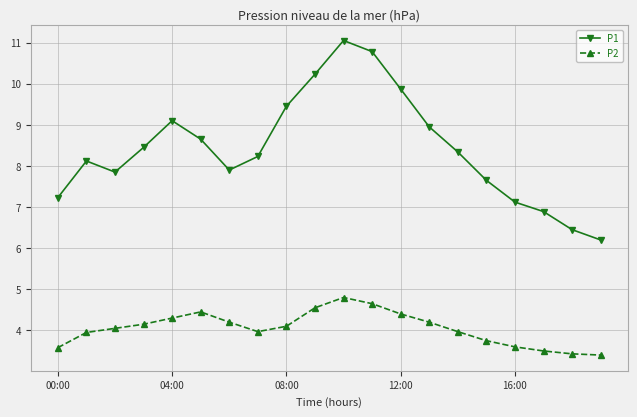

What is the value of the P2 point at the 14th from the left?

4.2